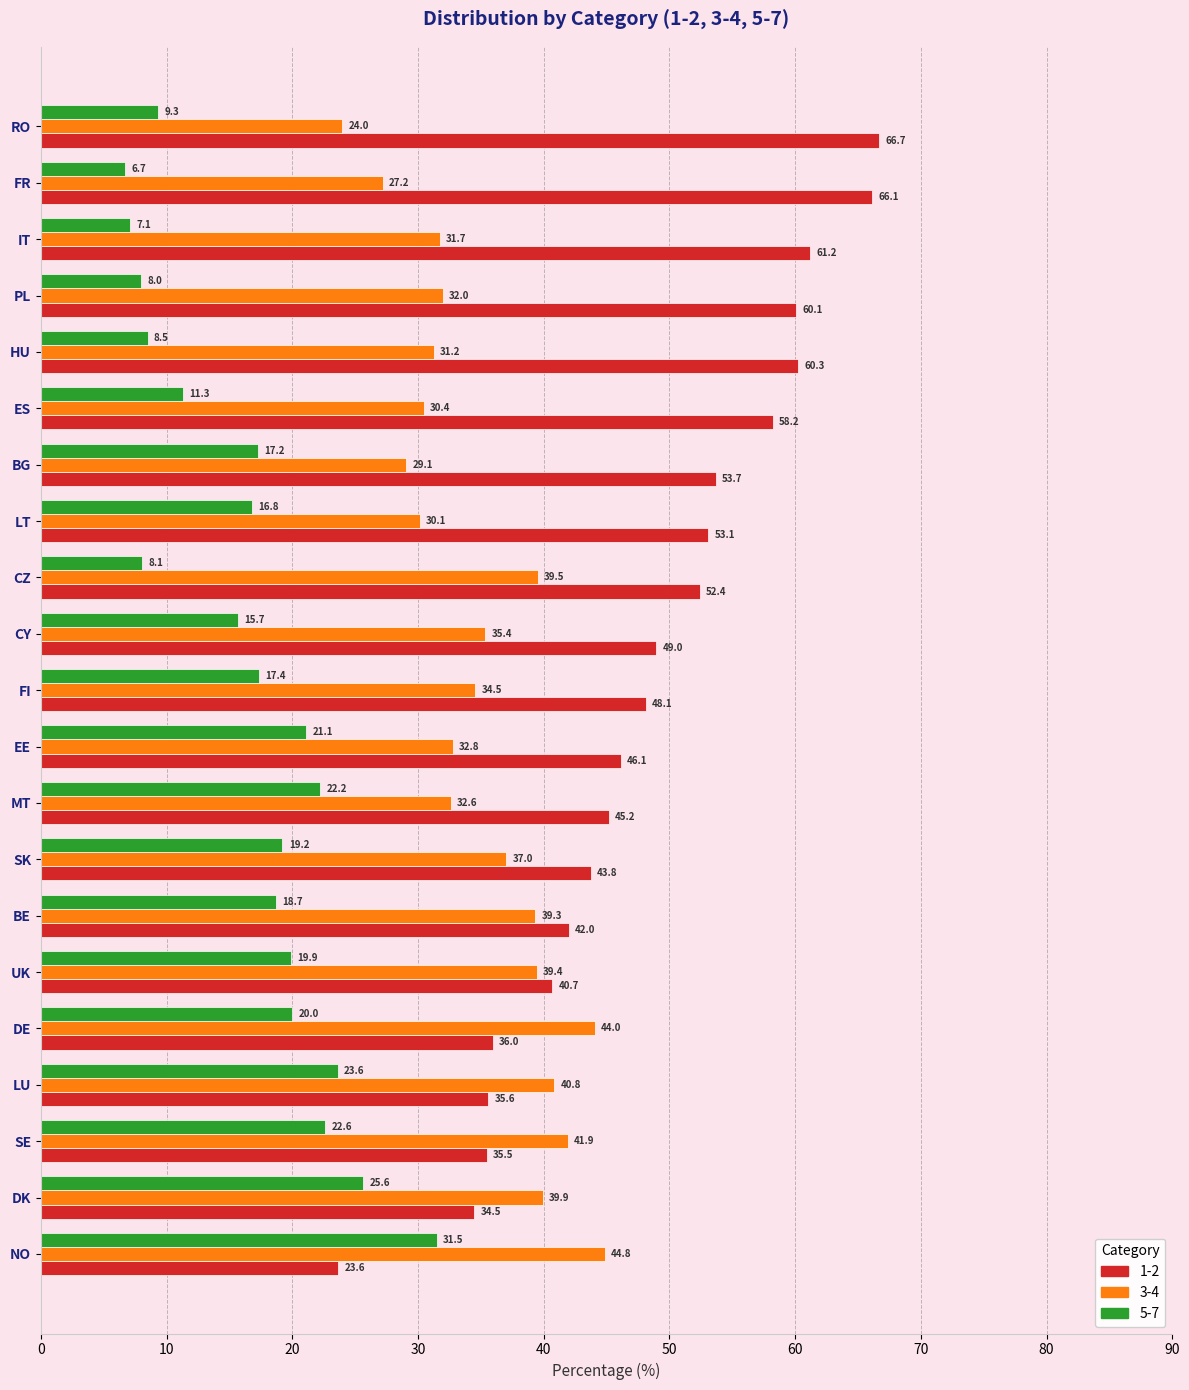

What is the difference between the maximum and second lowest values in the 1-2 series?

32.2